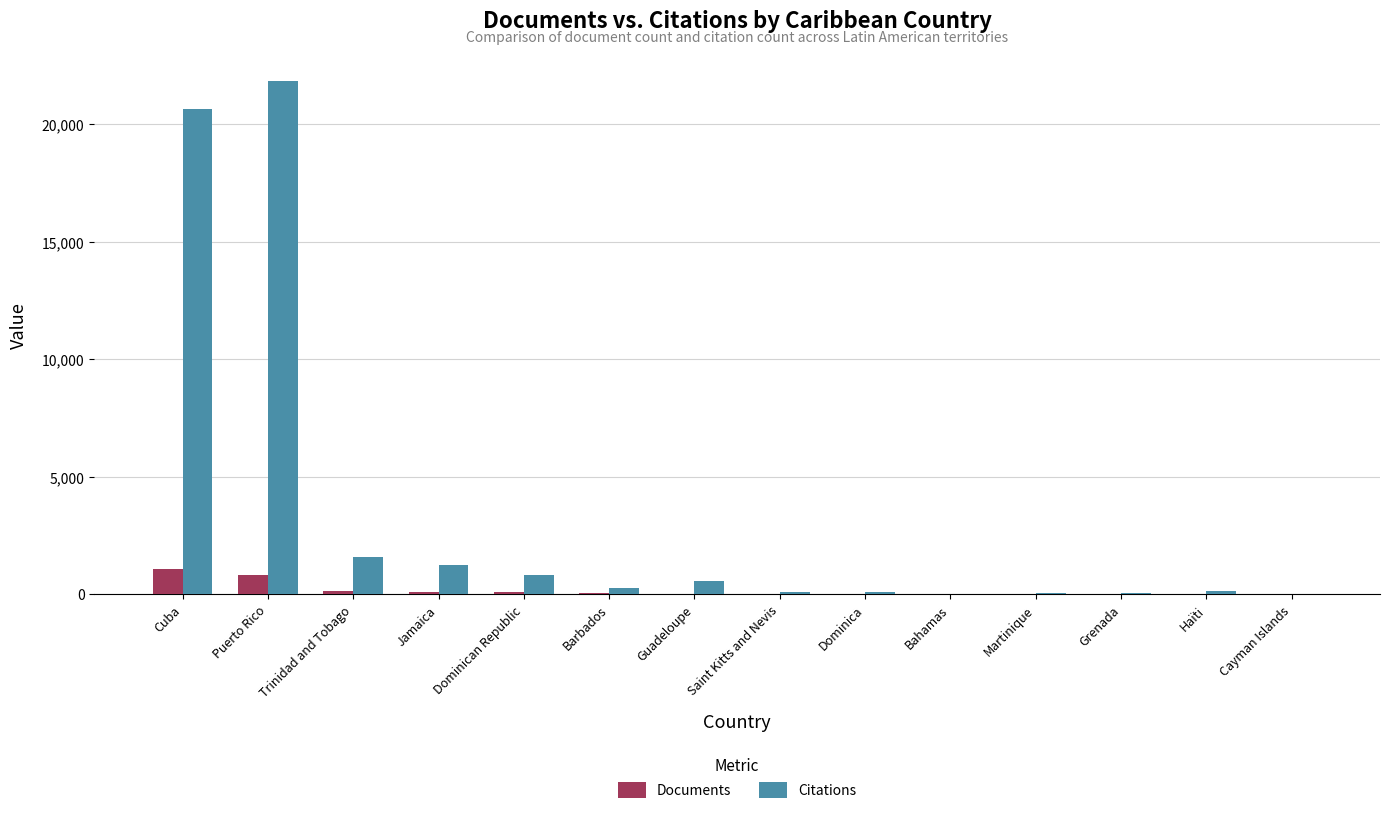

What is the sum of the Documents values at Guadeloupe and Puerto Rico?

839